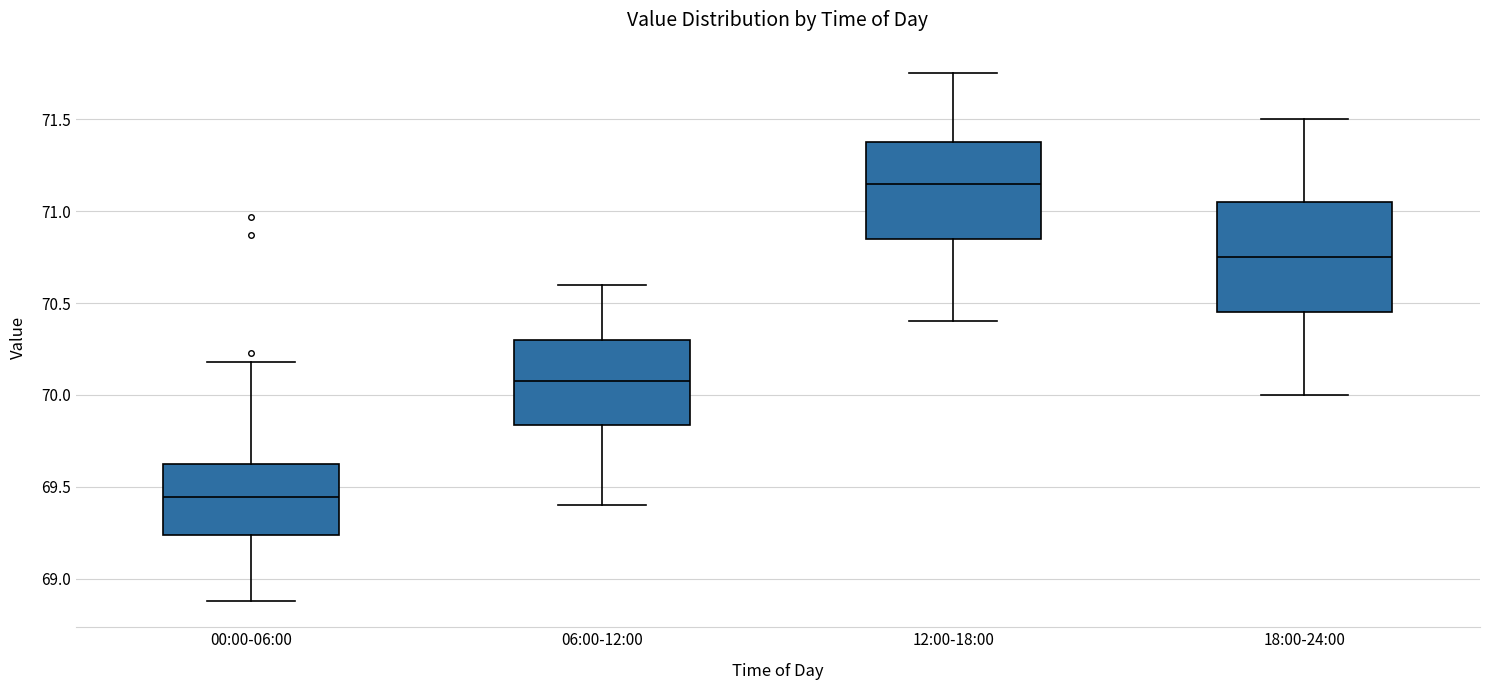

Which box has the lowest median line?

00:00-06:00